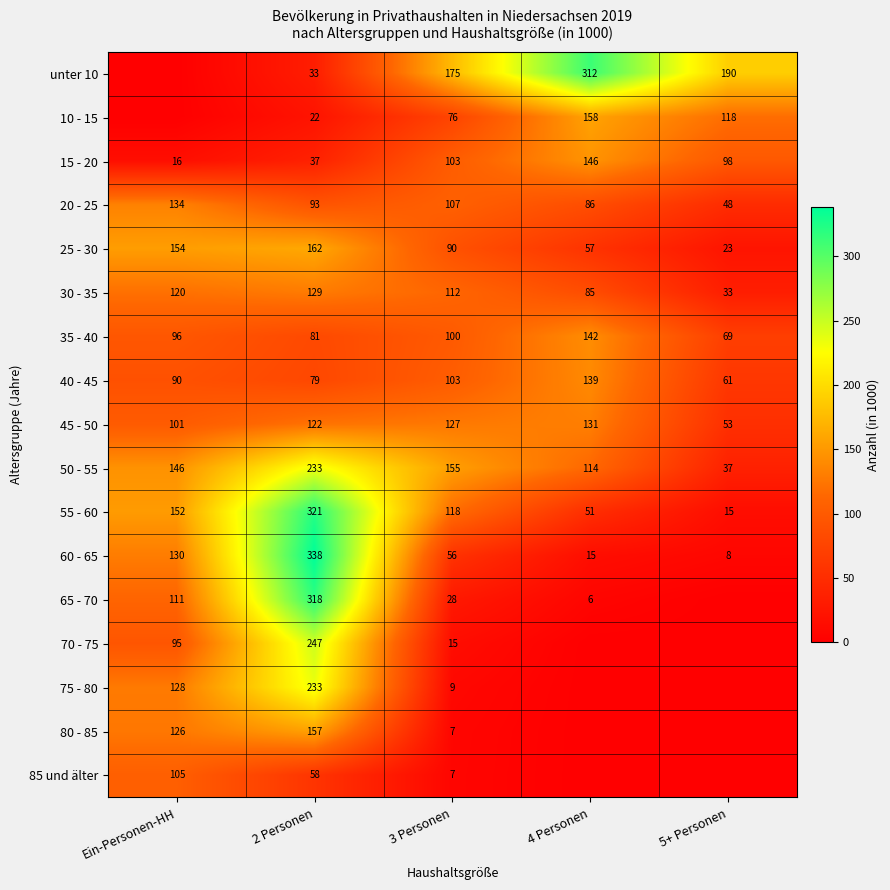

At how many categories does at least one series exceed 193?

2